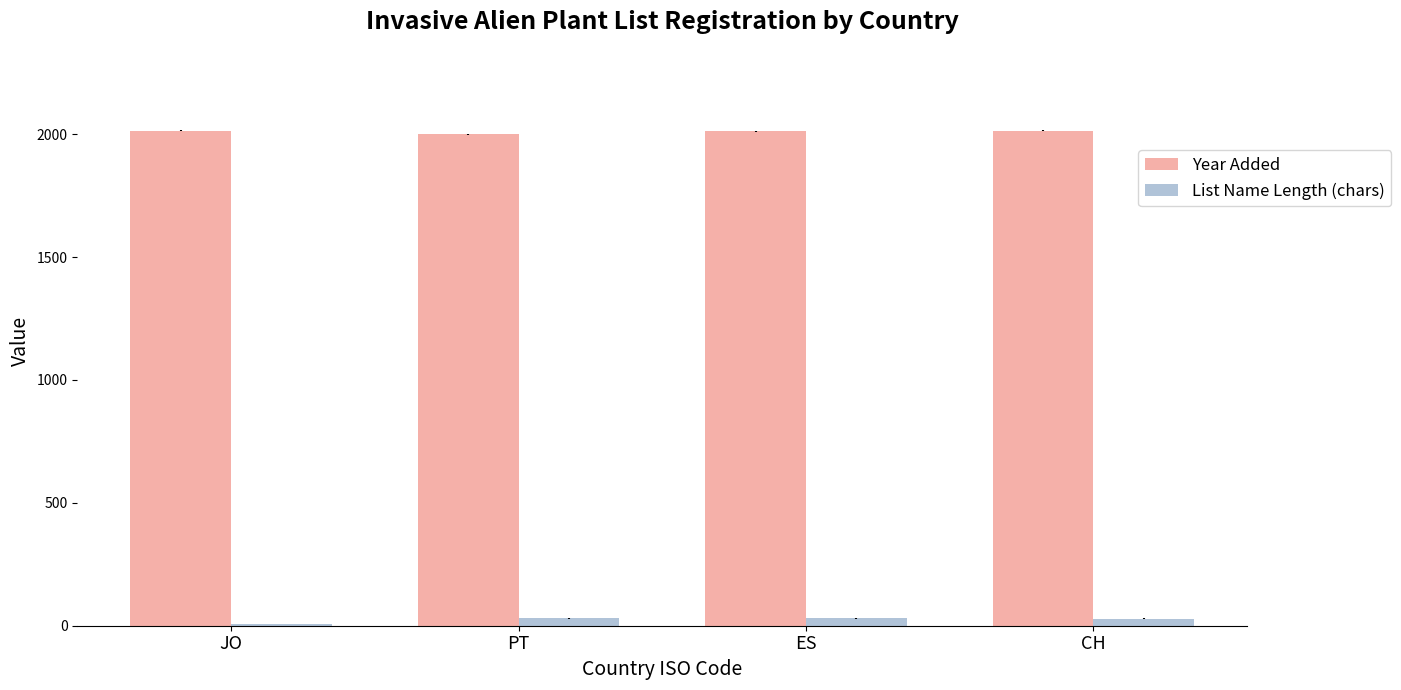

How many categories are shown in the chart?

4